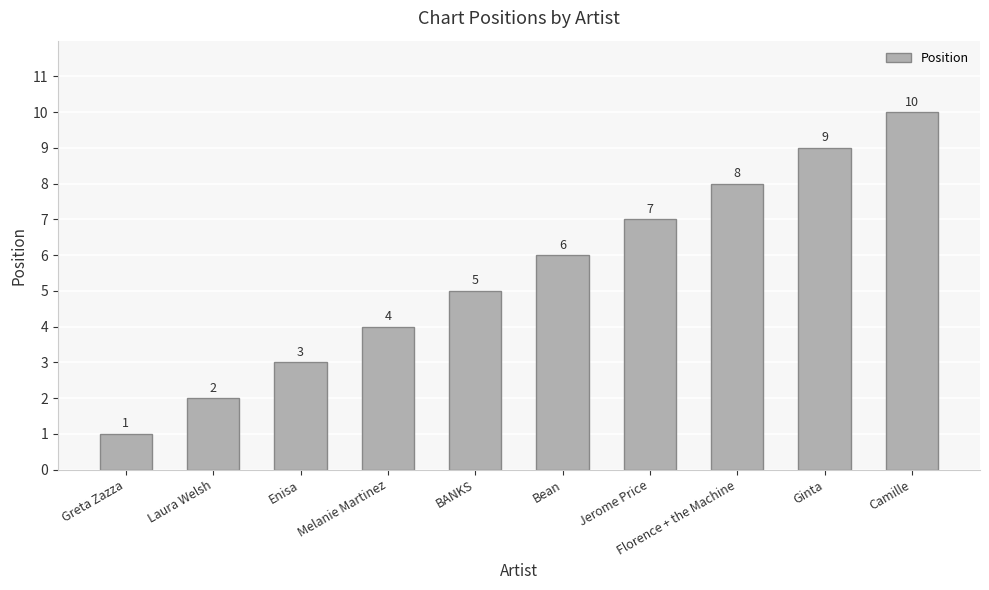

List the labels in order of value, largest first.

Camille, Ginta, Florence + the Machine, Jerome Price, Bean, BANKS, Melanie Martinez, Enisa, Laura Welsh, Greta Zazza